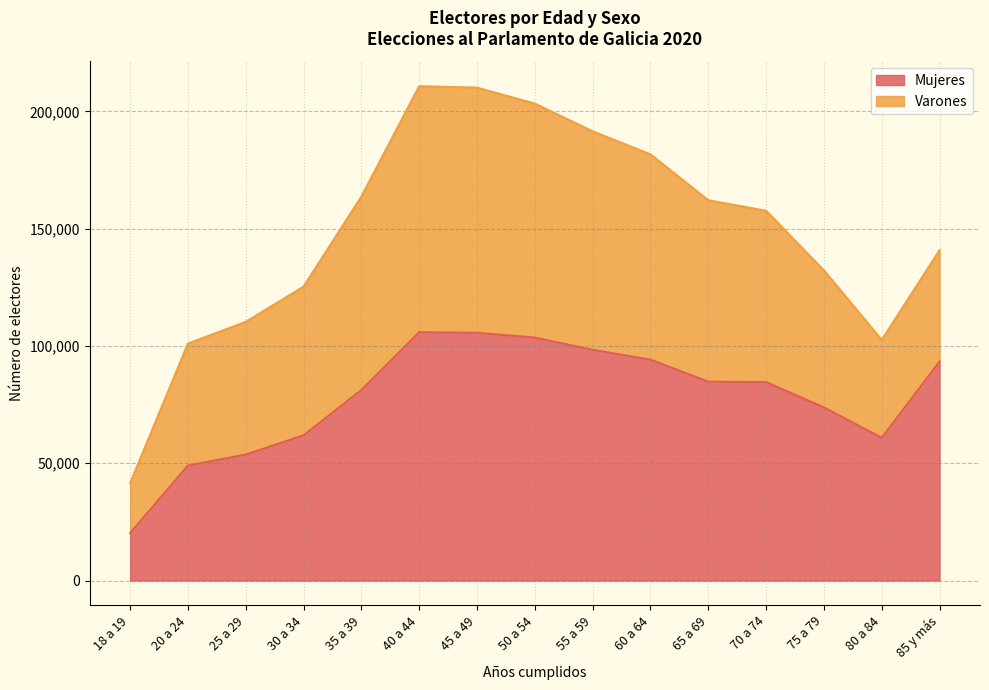

Rank the categories by value from lowest to highest.

18 a 19, 20 a 24, 25 a 29, 80 a 84, 30 a 34, 75 a 79, 35 a 39, 70 a 74, 65 a 69, 85 y más, 60 a 64, 55 a 59, 50 a 54, 45 a 49, 40 a 44